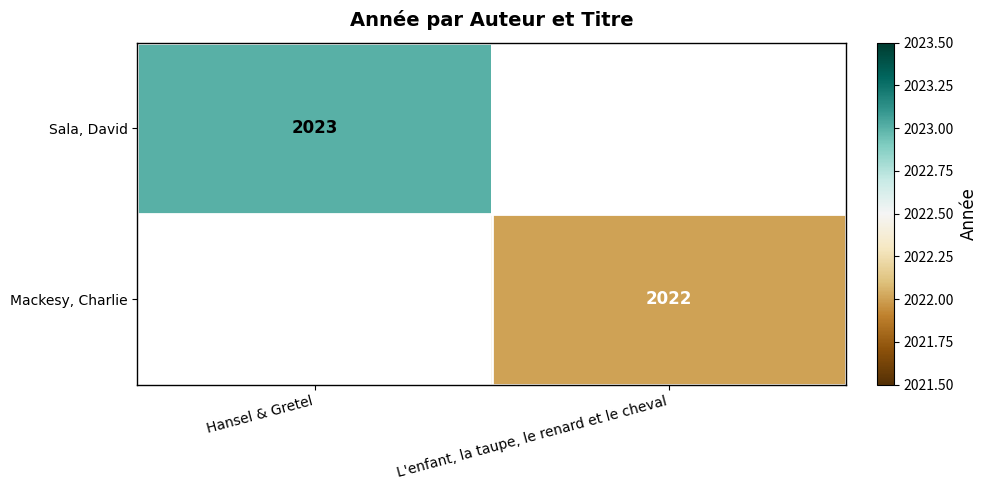

Is it true that Sala, David equals 3028 at Hansel & Gretel?

False